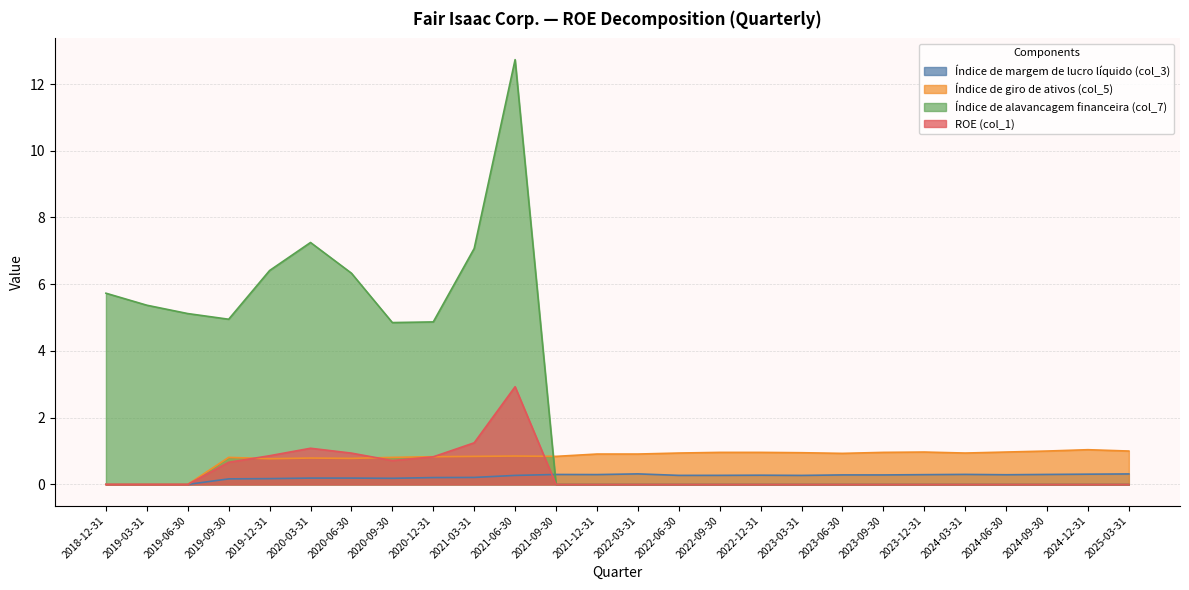

The value of ROE (col_1) at 2023-12-31 is 0.0. True or false?

True